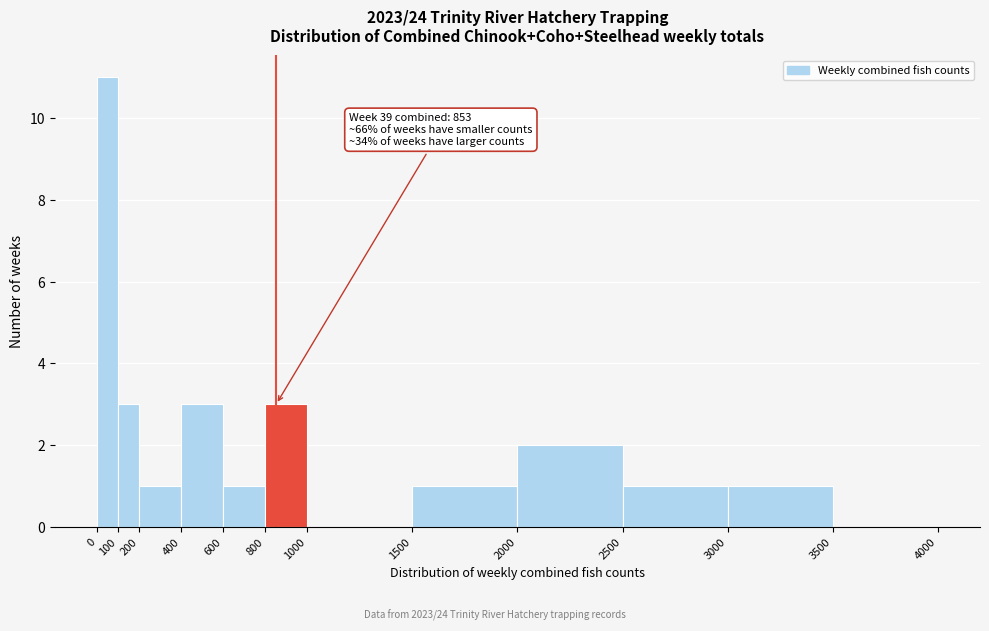

Over which range of the x-axis is the bar tallest?

0 to 100